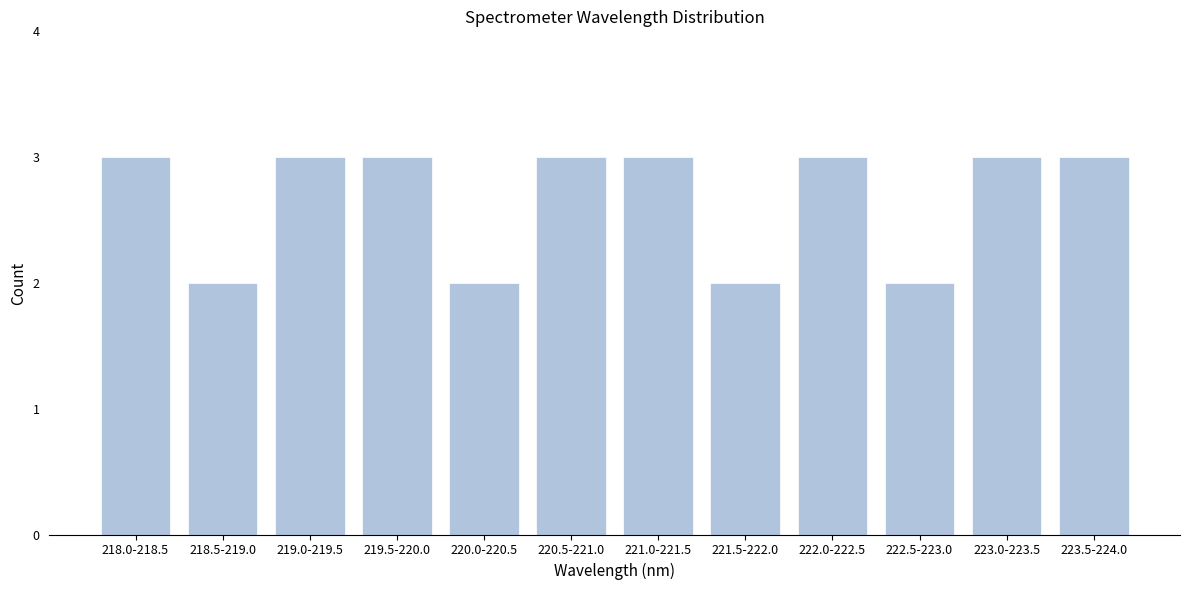

Reading right to left, list all the values displayed in this chart.

223.5-224.0=3	223.0-223.5=3	222.5-223.0=2	222.0-222.5=3	221.5-222.0=2	221.0-221.5=3	220.5-221.0=3	220.0-220.5=2	219.5-220.0=3	219.0-219.5=3	218.5-219.0=2	218.0-218.5=3